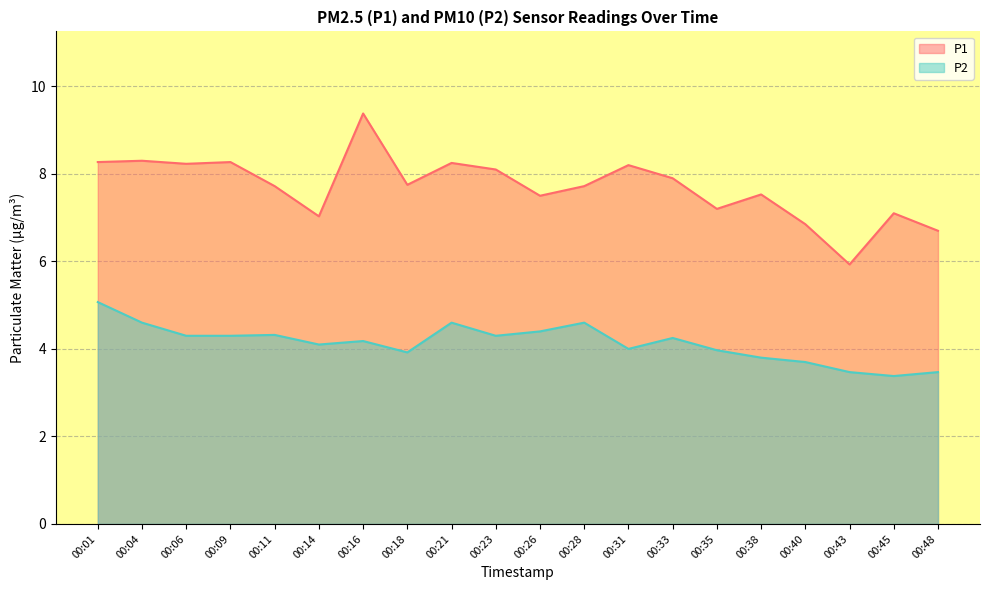

What is the value of the P2 point at the 2nd from the left?

4.6